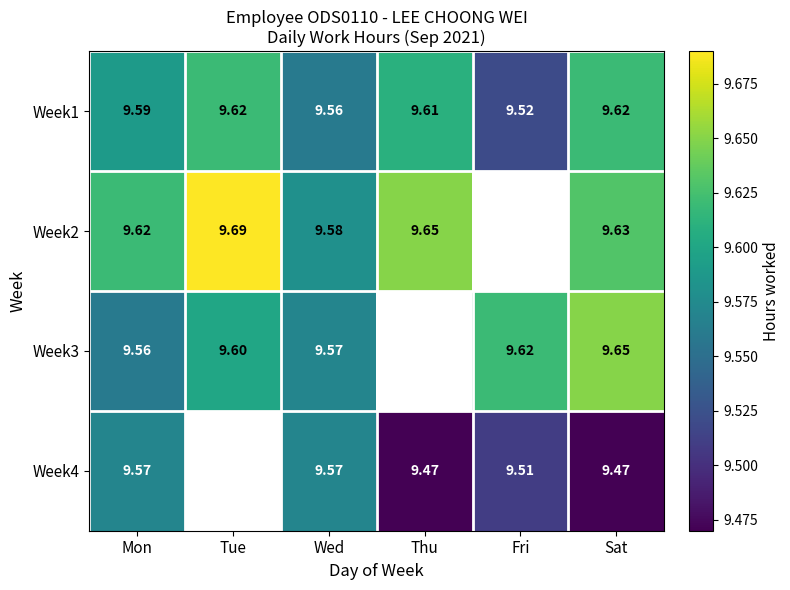

How many distinct data groups are displayed?

4